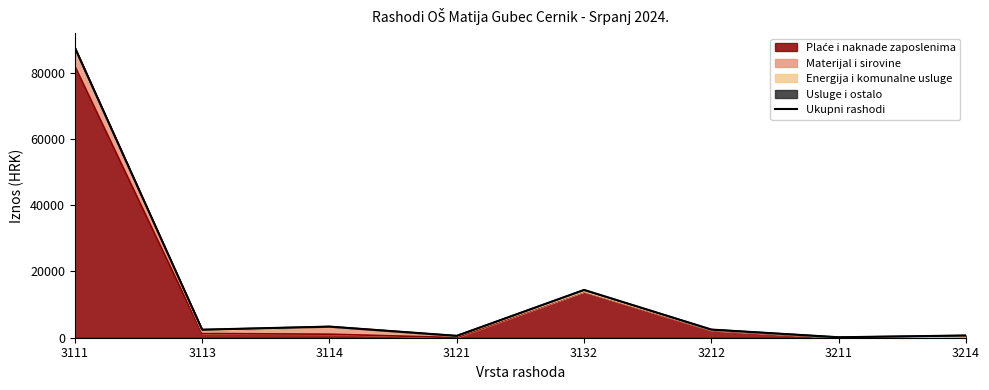

Approximately how many times larger is the value at 3212 compared to 3211?

17.8